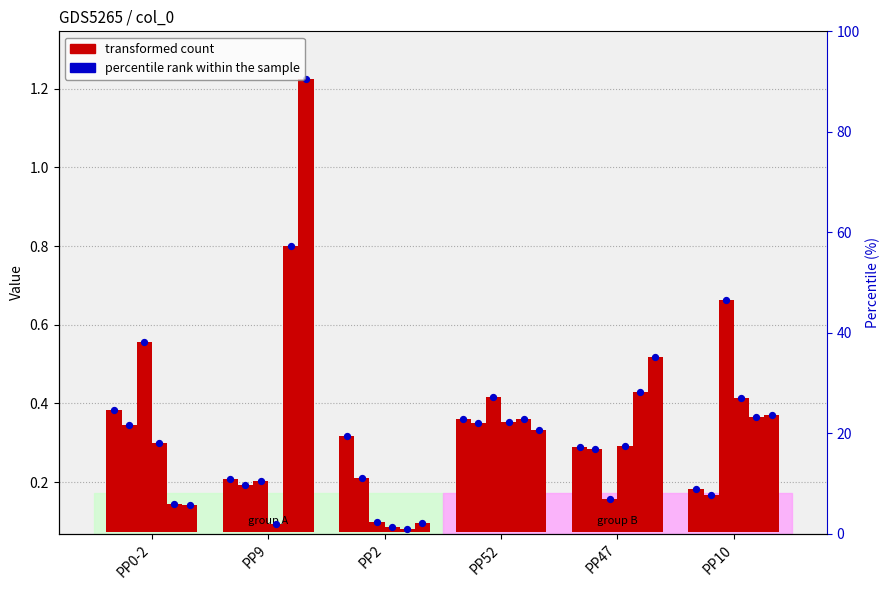

Is the value of VC at PP2 greater than the value of VC_dot at PP10?

Yes